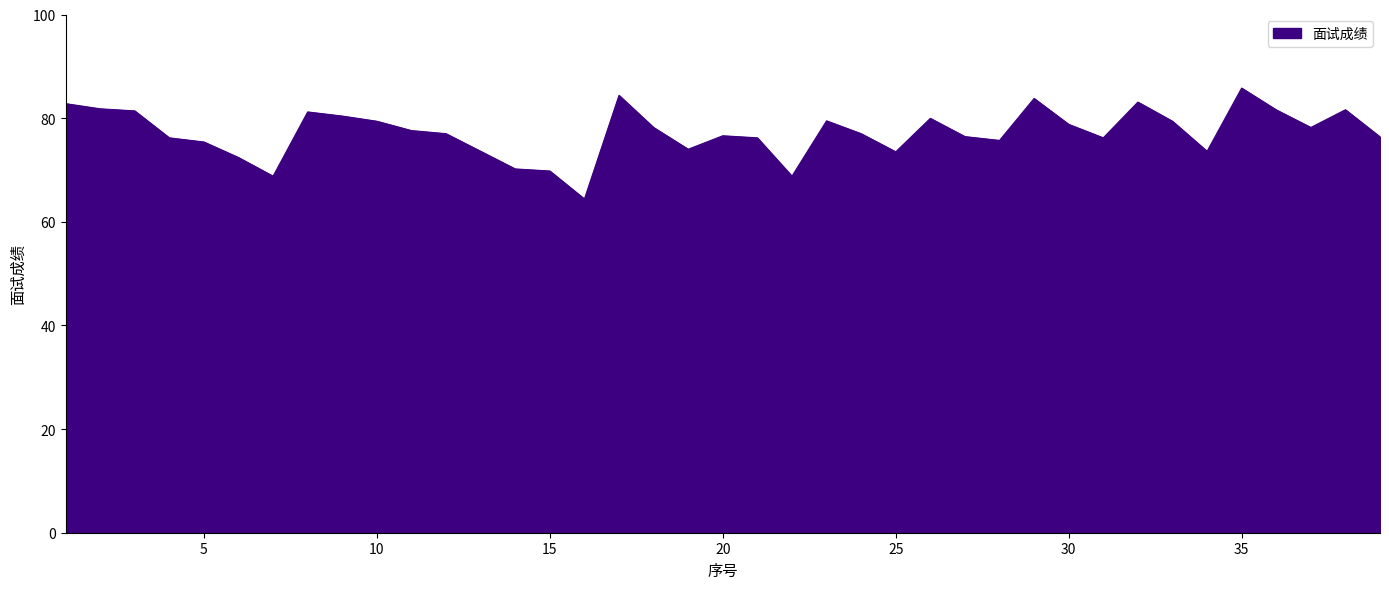

What is the maximum value shown in the chart?

85.8